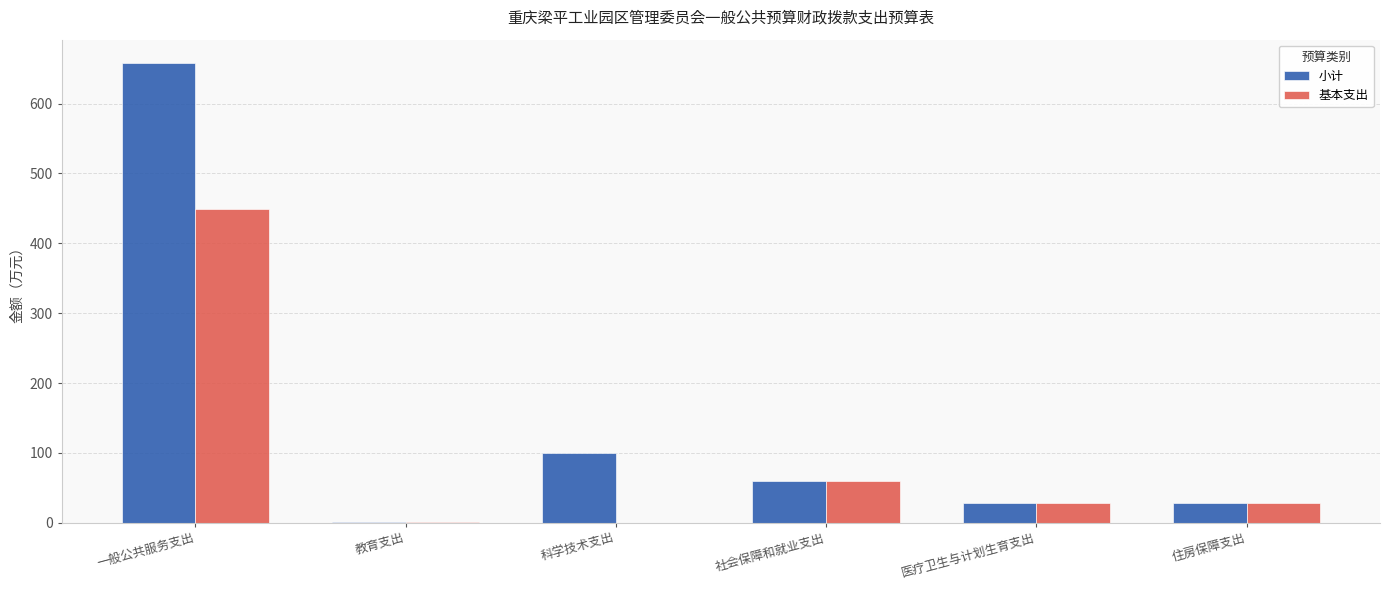

What is the sum of the 小计 values at 一般公共服务支出 and 医疗卫生与计划生育支出?

686.4